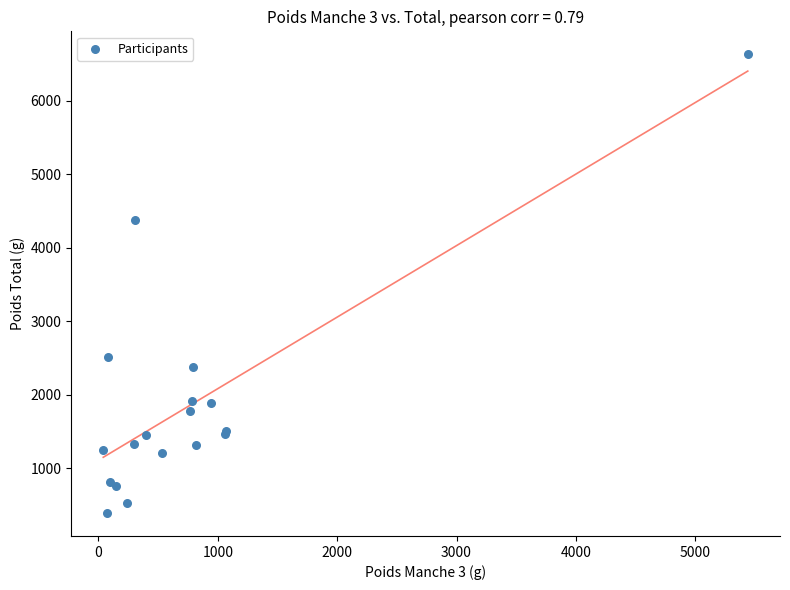

What Y value in the scatter plot is closest to 3510?

4370